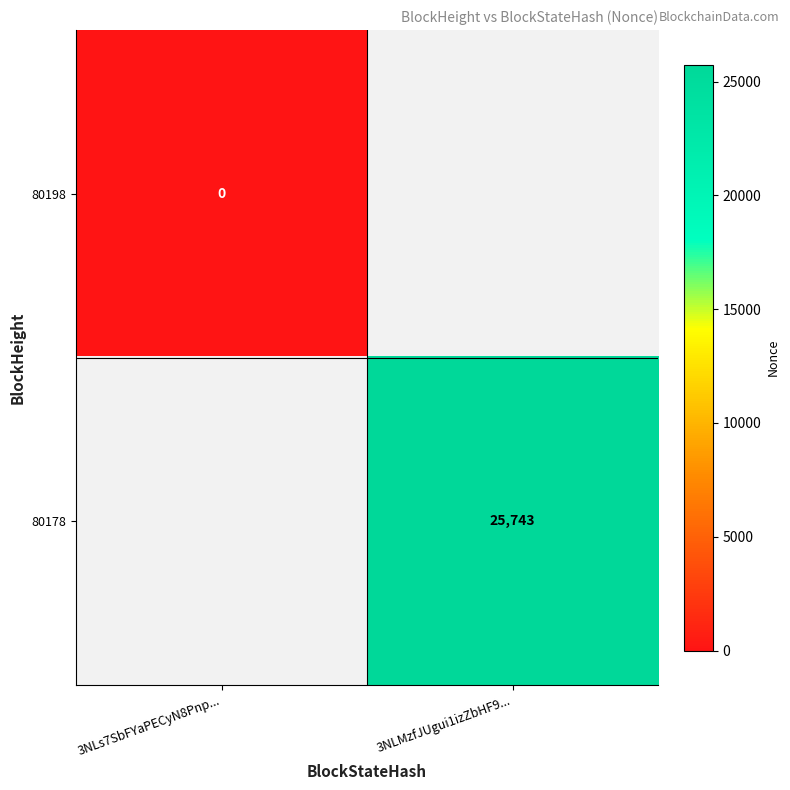

True or false: 80178 has a value of 25743 at 3NLMzfJUgui1izZbHF9....

True